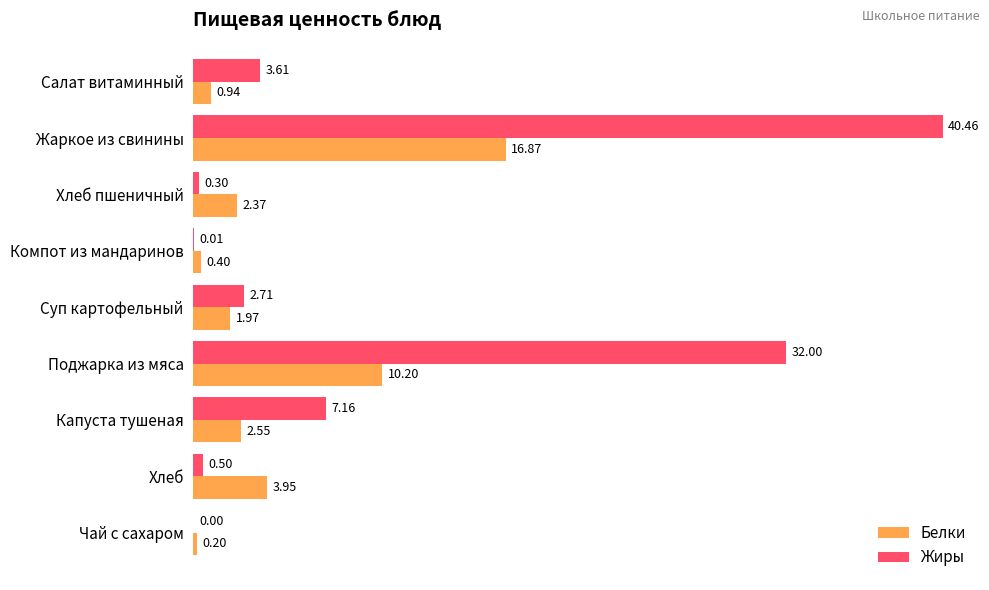

Which label corresponds to the largest value in the chart?

Жаркое из свинины